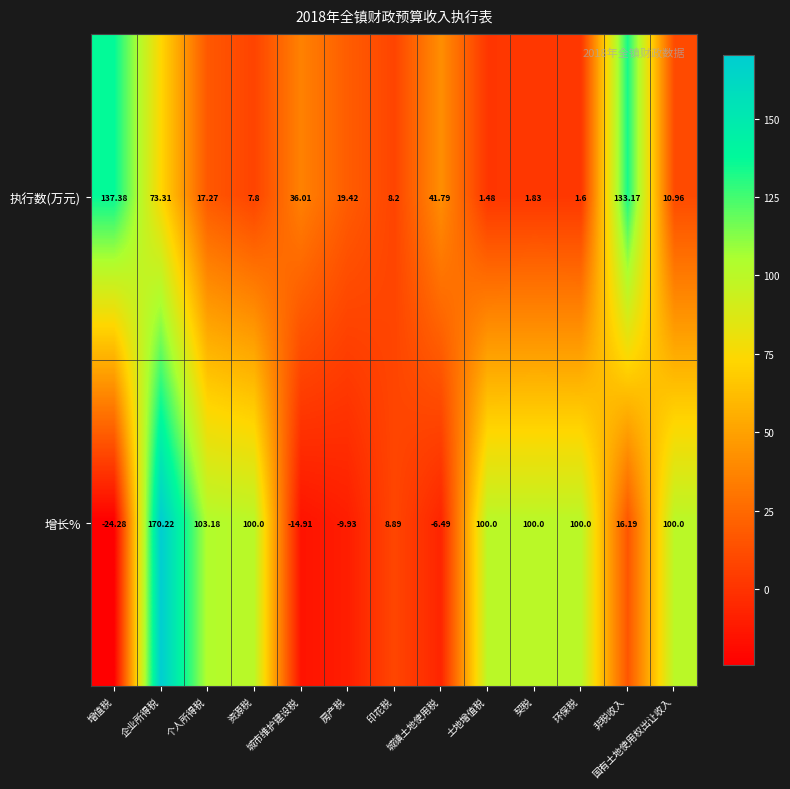

Between 企业所得税 and 房产税, which series saw the biggest shift?

增长%